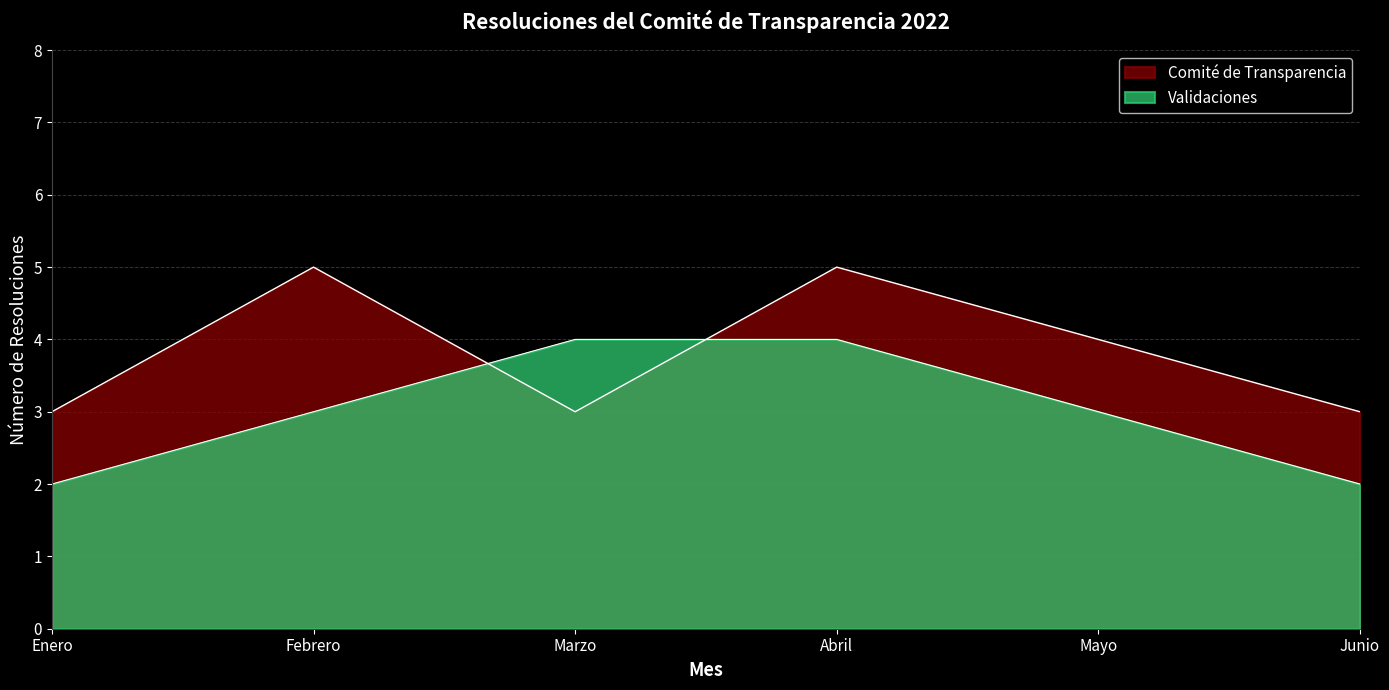

How many lines are shown in the chart?

2